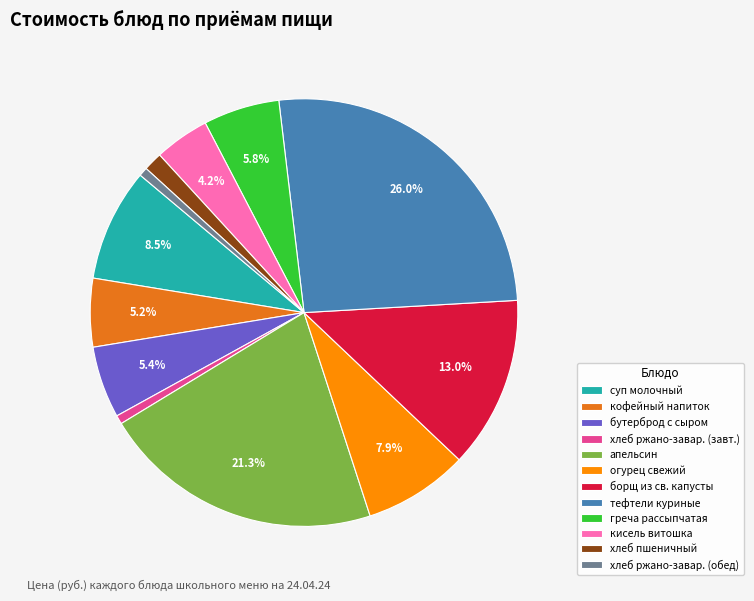

To the nearest percent, what is the combined percentage of греча рассыпчатая and кисель витошка?

10%